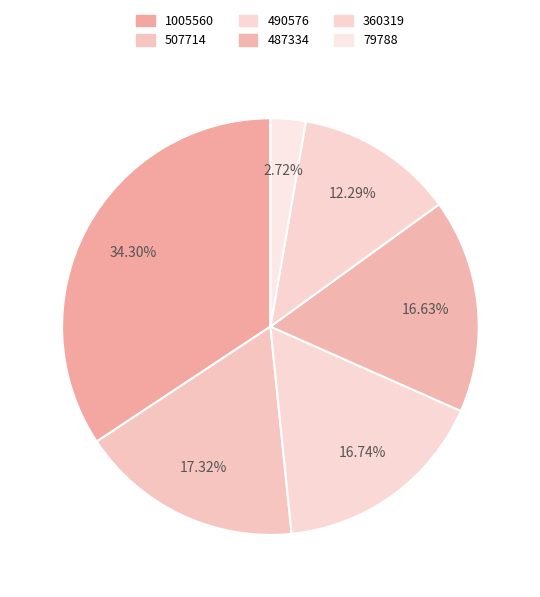

Count the number of slices in the pie.

6